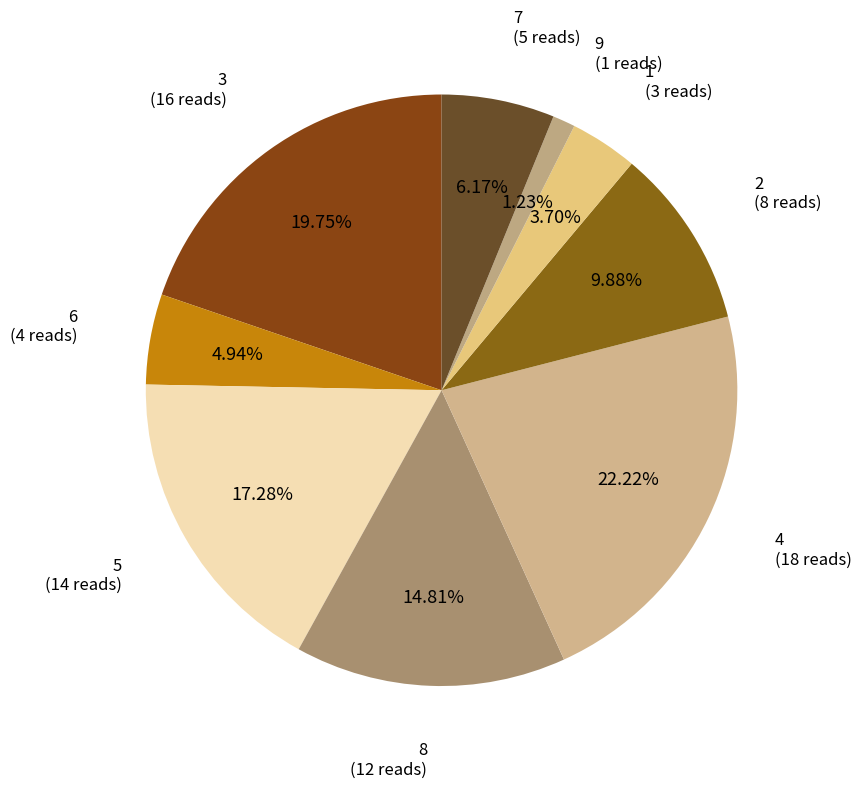

Combined, what portion of the pie is 9 and 1?

4.9%